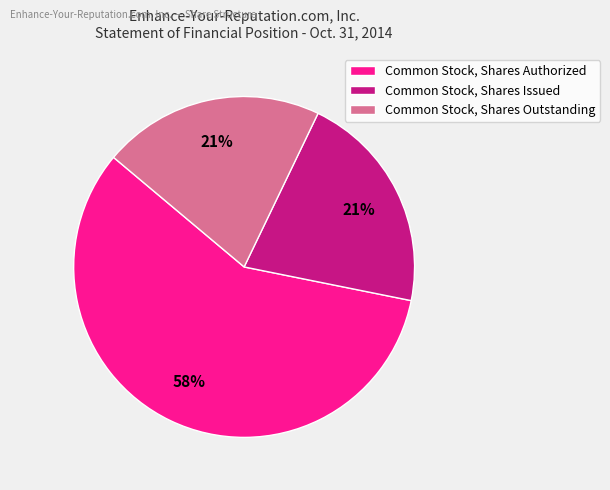

To the nearest percent, what is the average slice percentage?

33%